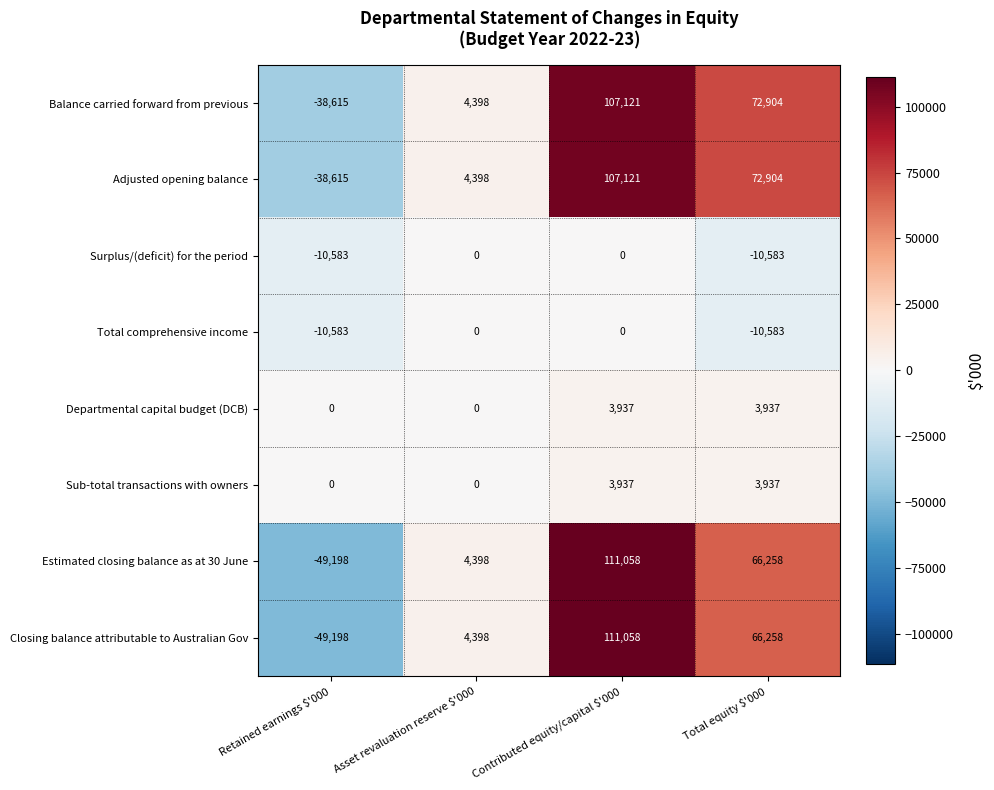

How many values in the Sub-total transactions with owners series are below 3937?

2